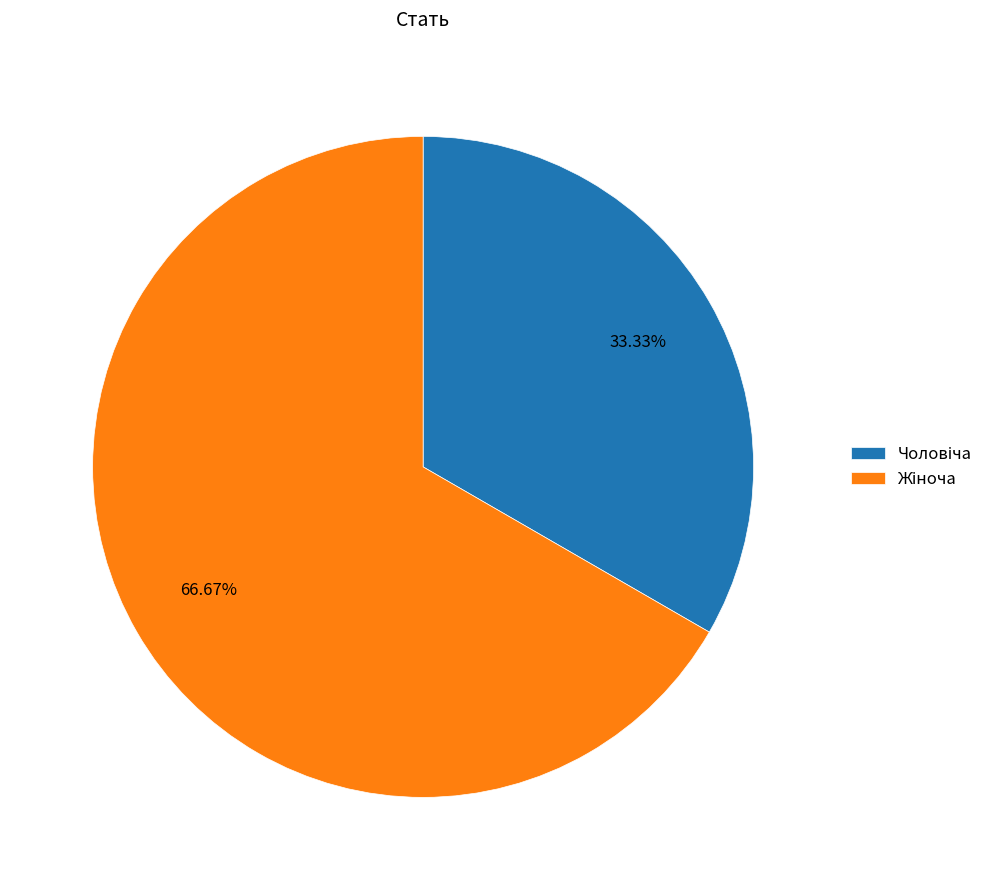

Is there any slice that represents more than half of the pie?

Yes